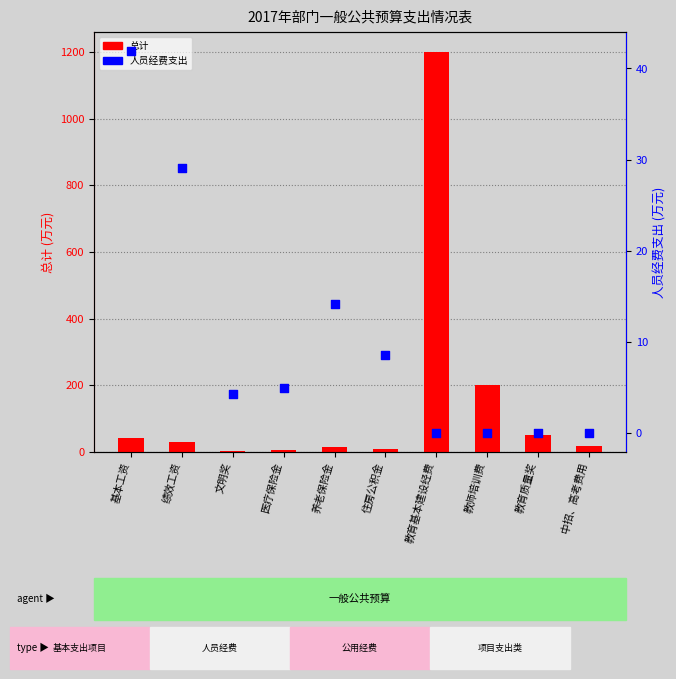

Which series has the widest spread of Y values?

总计